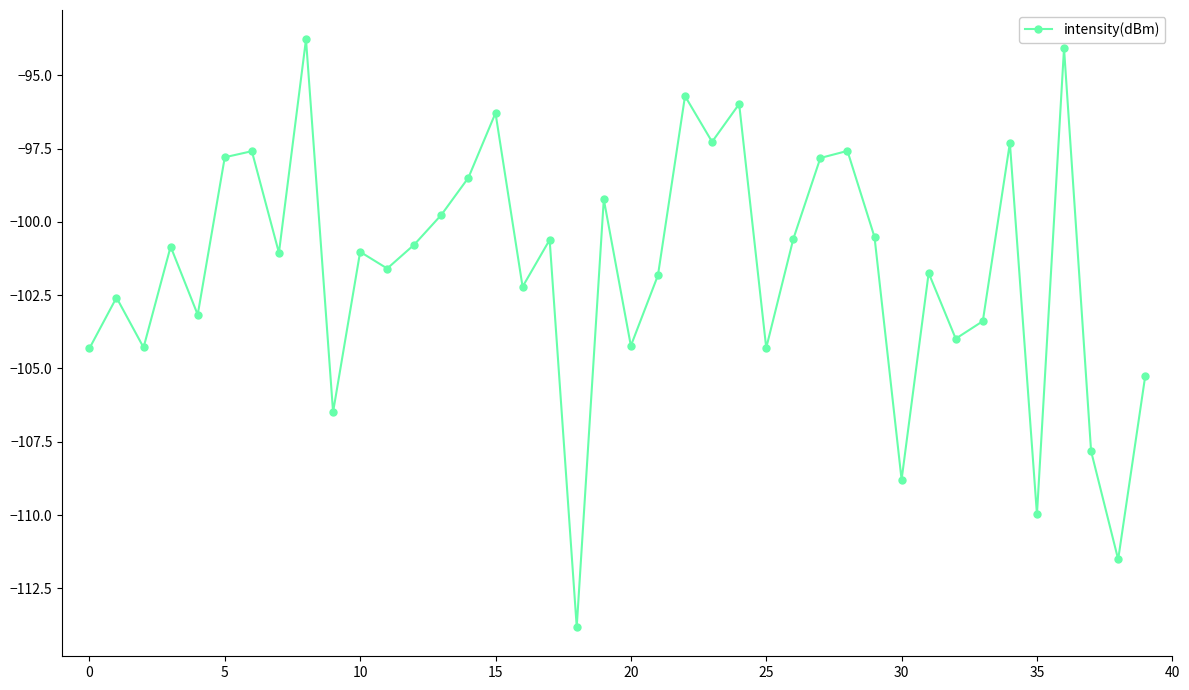

What is the average value?

-101.6